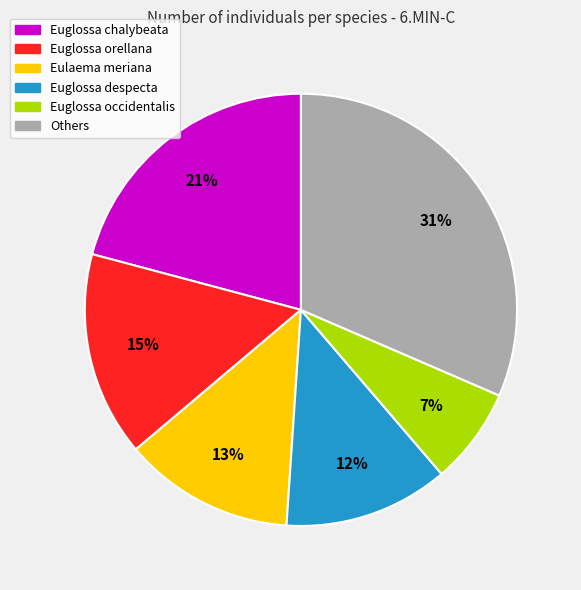

Is there any slice that represents more than half of the pie?

No